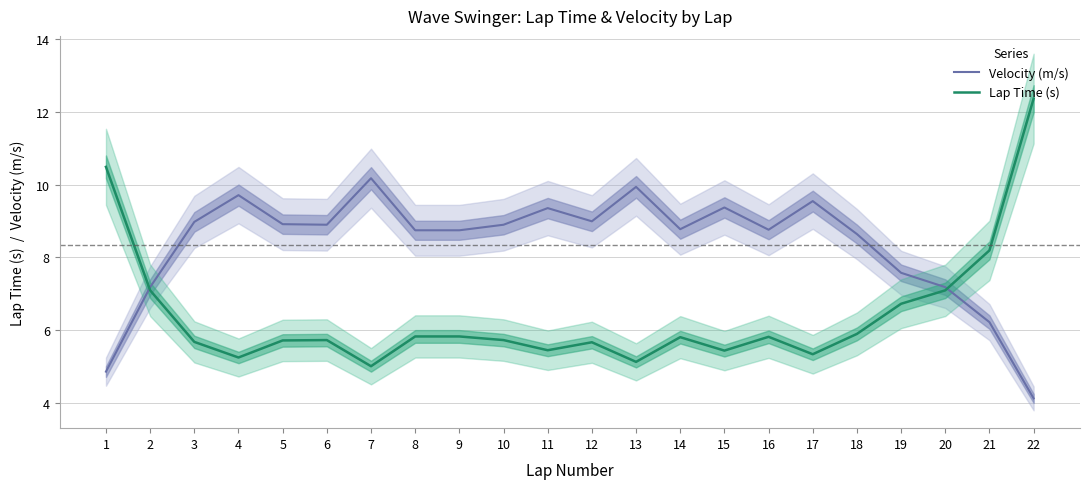

What is the maximum value for Velocity (m/s)?

10.2